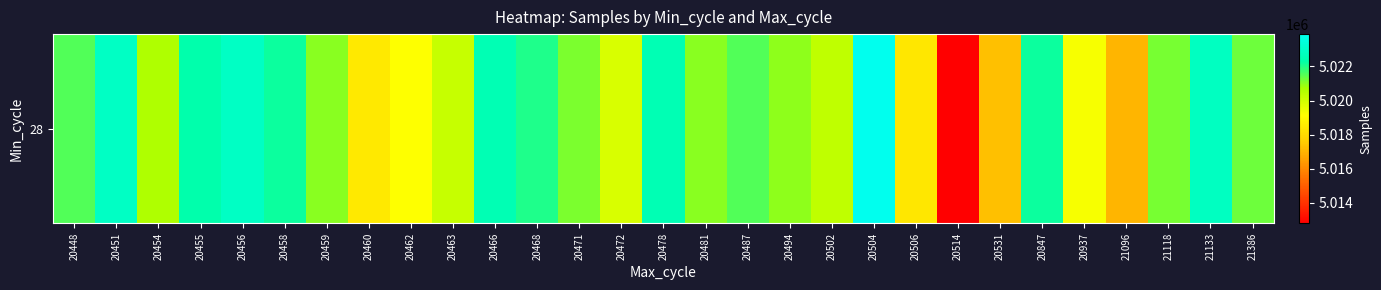

What is the minimum value shown in the chart?

5012794